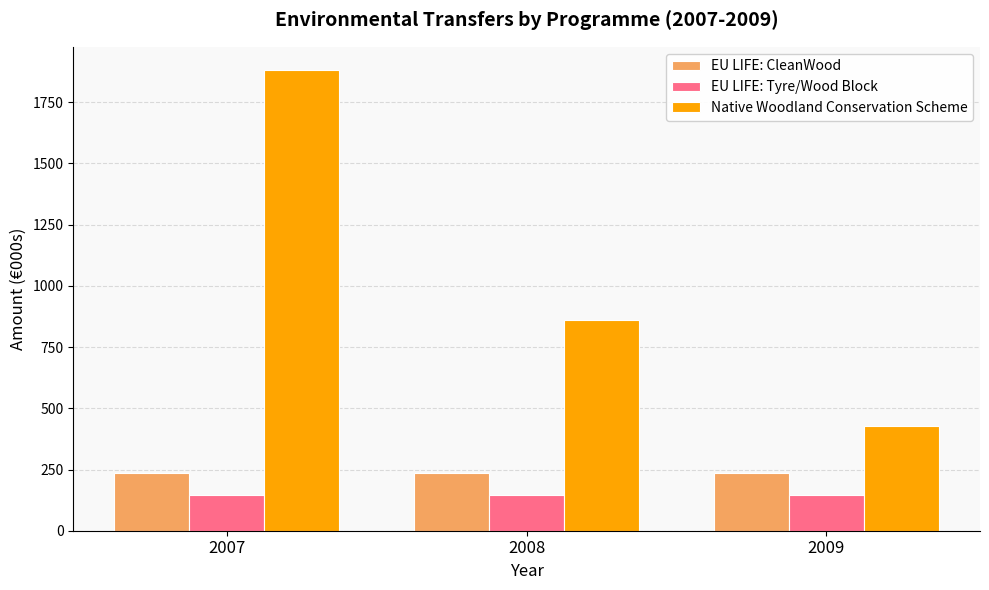

Which series has the largest total across all categories?

Native Woodland Conservation Scheme